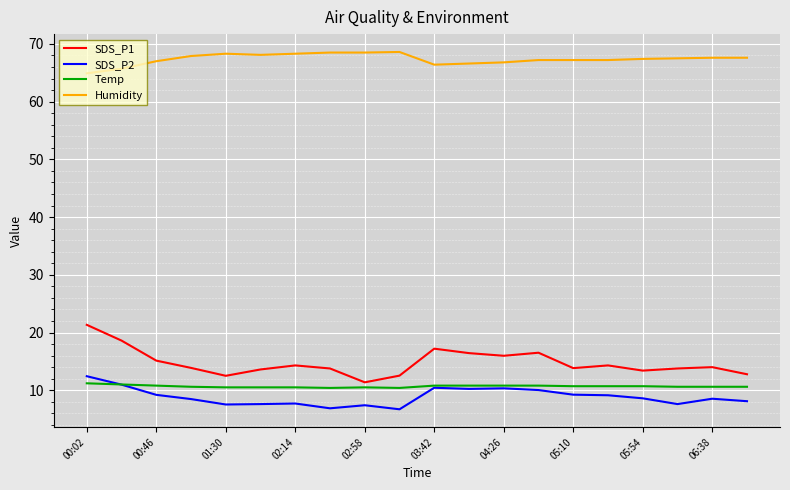

Which series has the widest spread of values?

SDS_P1